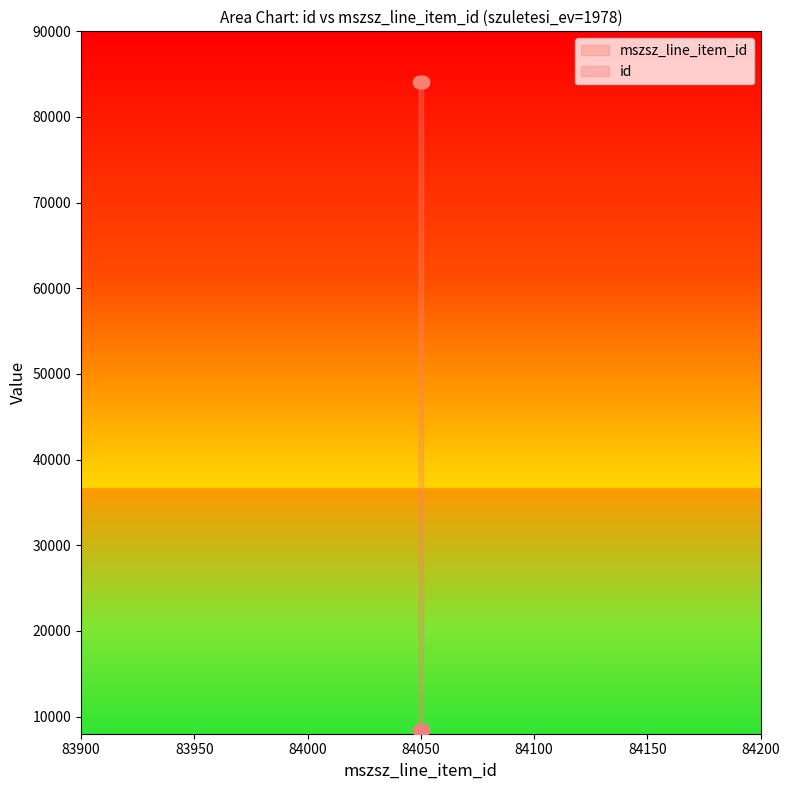

What is the minimum value for mszsz_line_item_id?

84049